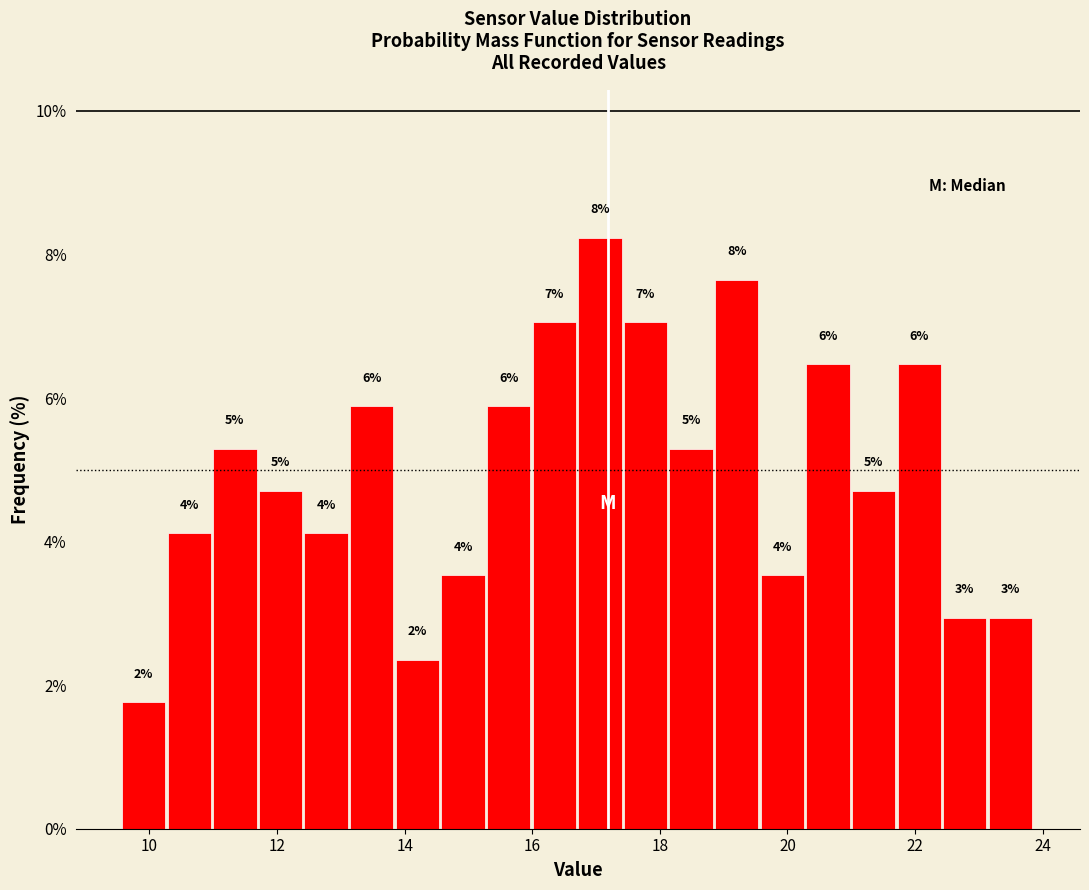

Around what value on the x-axis is the tallest bar? Give the approximate position of its centre, as read against the axis.

17.0